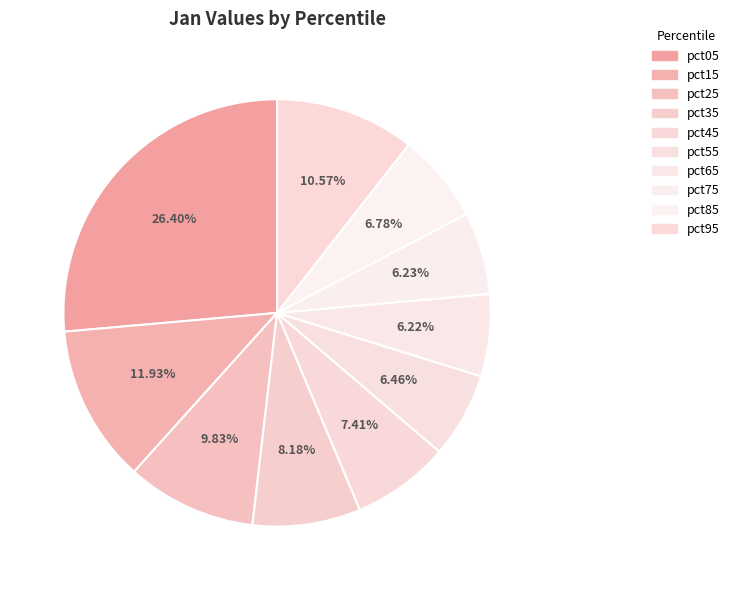

Is pct85 the majority of the pie?

No